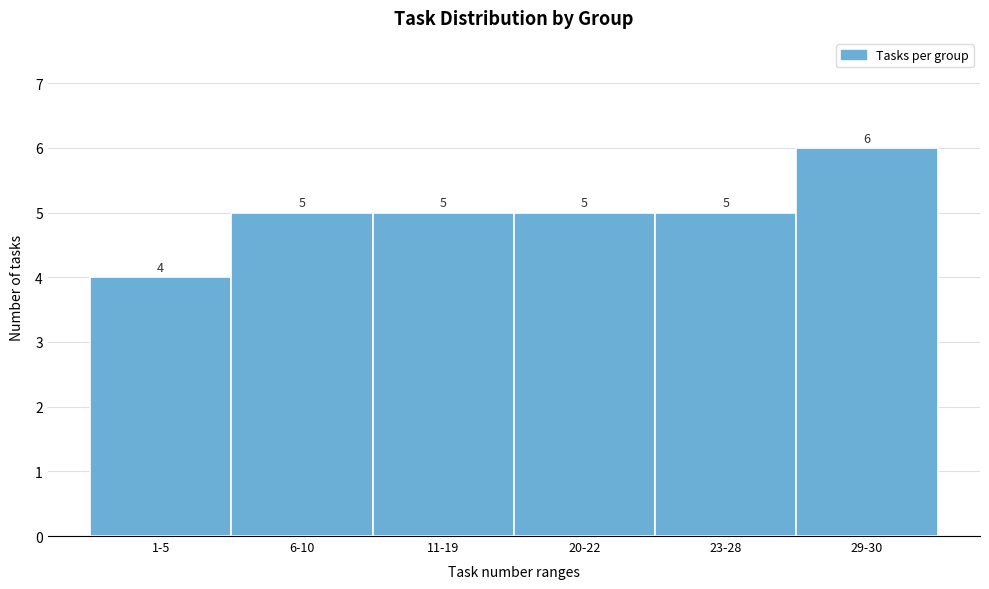

Reading left to right, list all the values displayed in this chart.

1-5=4	6-10=5	11-19=5	20-22=5	23-28=5	29-30=6